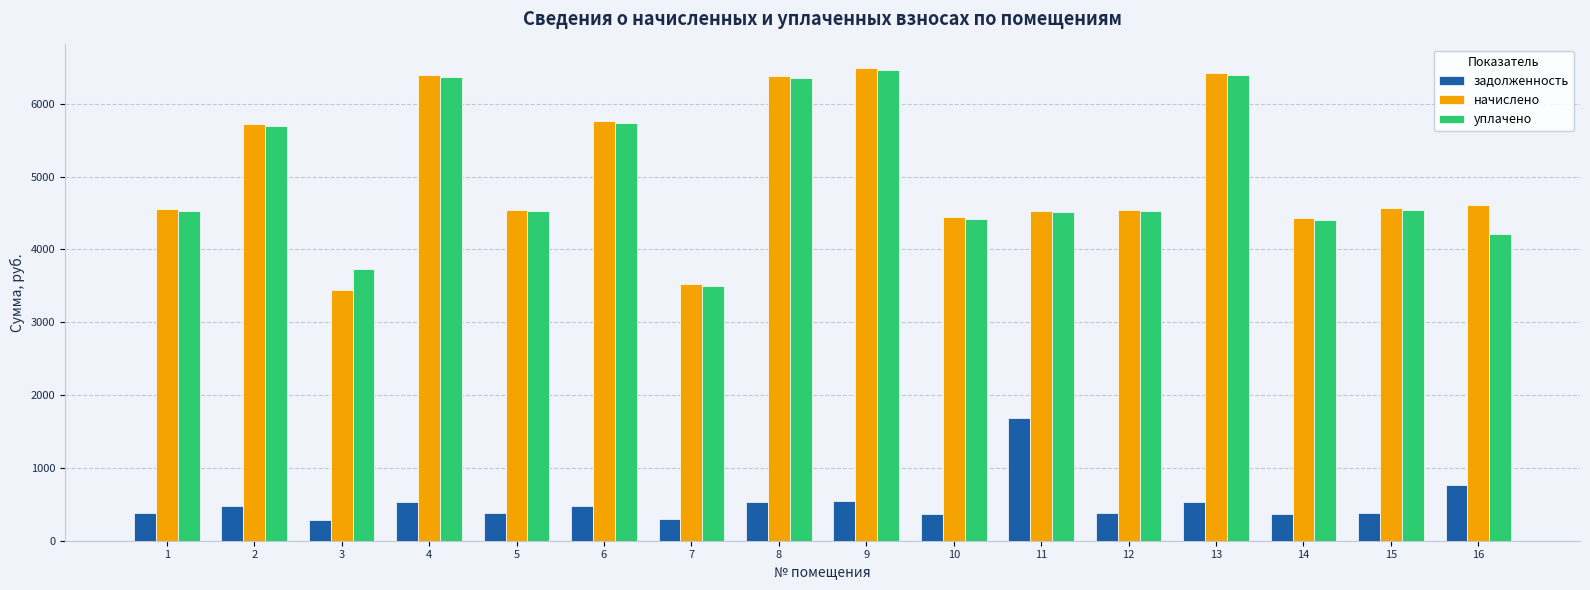

What is the difference between the highest and lowest values at 2?

5240.4